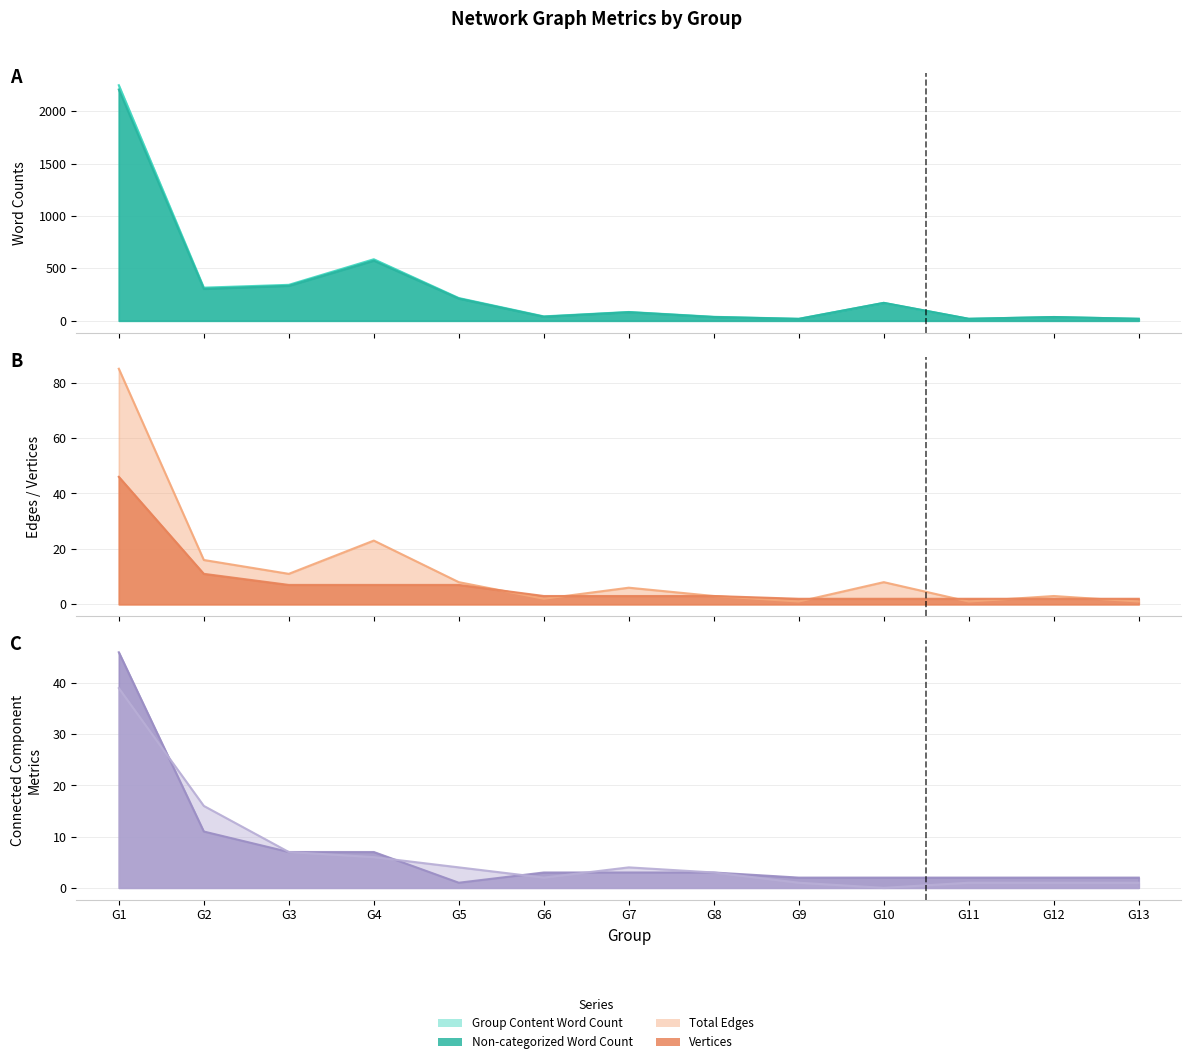

True or false: Maximum Vertices in a Connected Component and Non-categorized Word Count cross at least once.

False